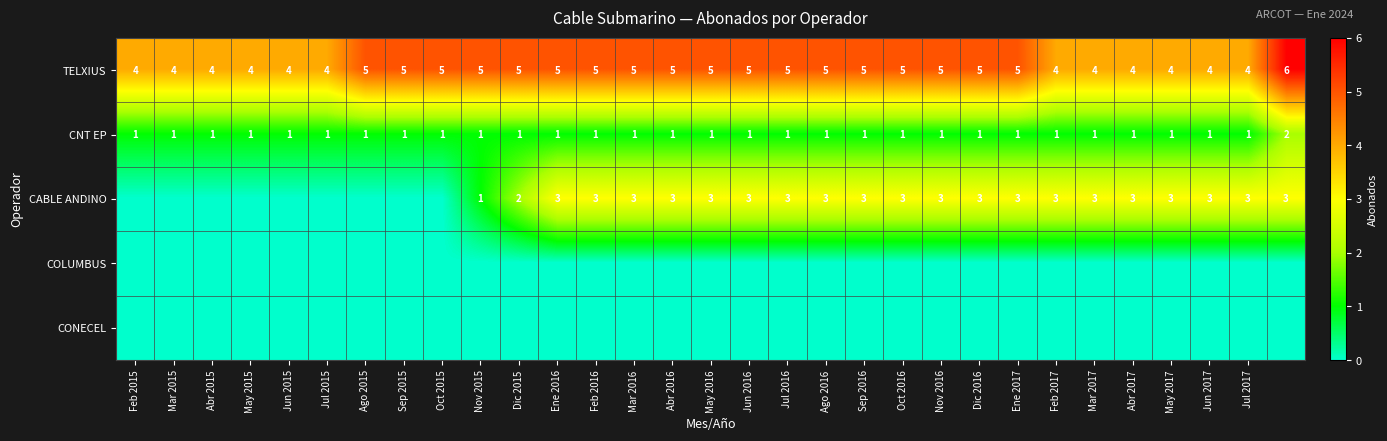

At which category does the chart reach its peak across all series?

30